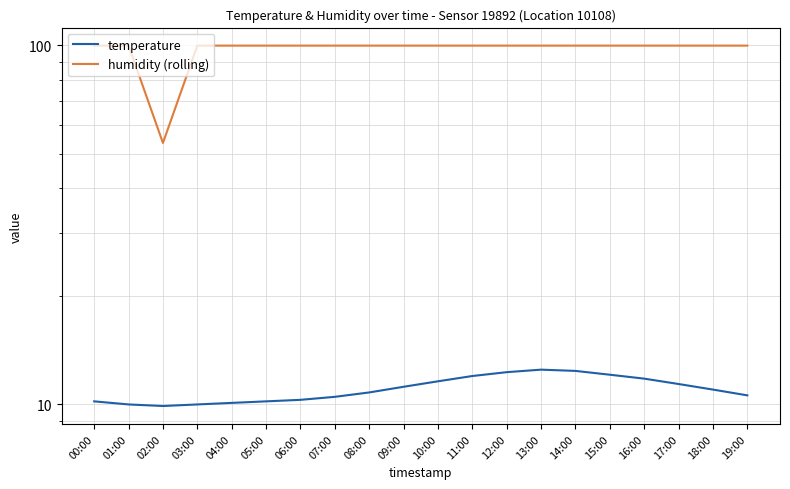

Which has a higher value, 14:00 or 05:00?

14:00